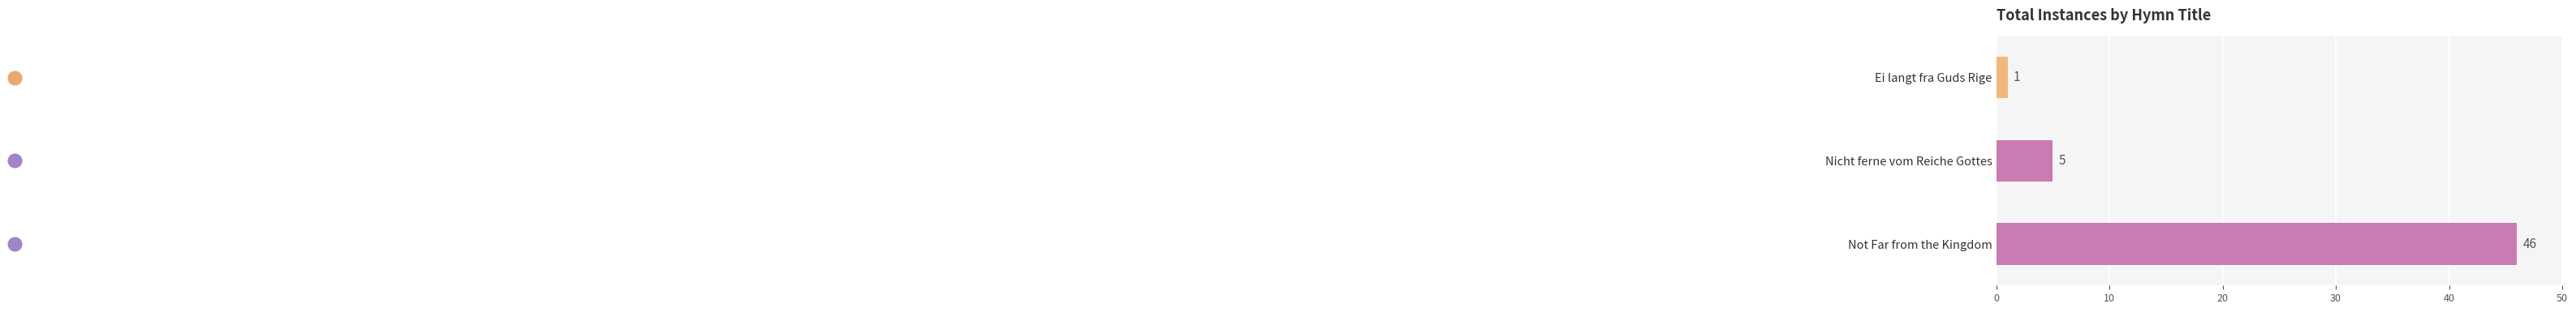

What is the average value?

17